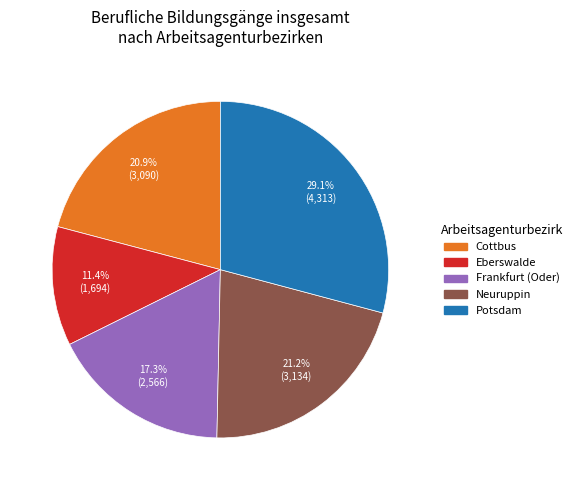

To the nearest percent, what is the difference between the largest and smallest slice percentages?

18%